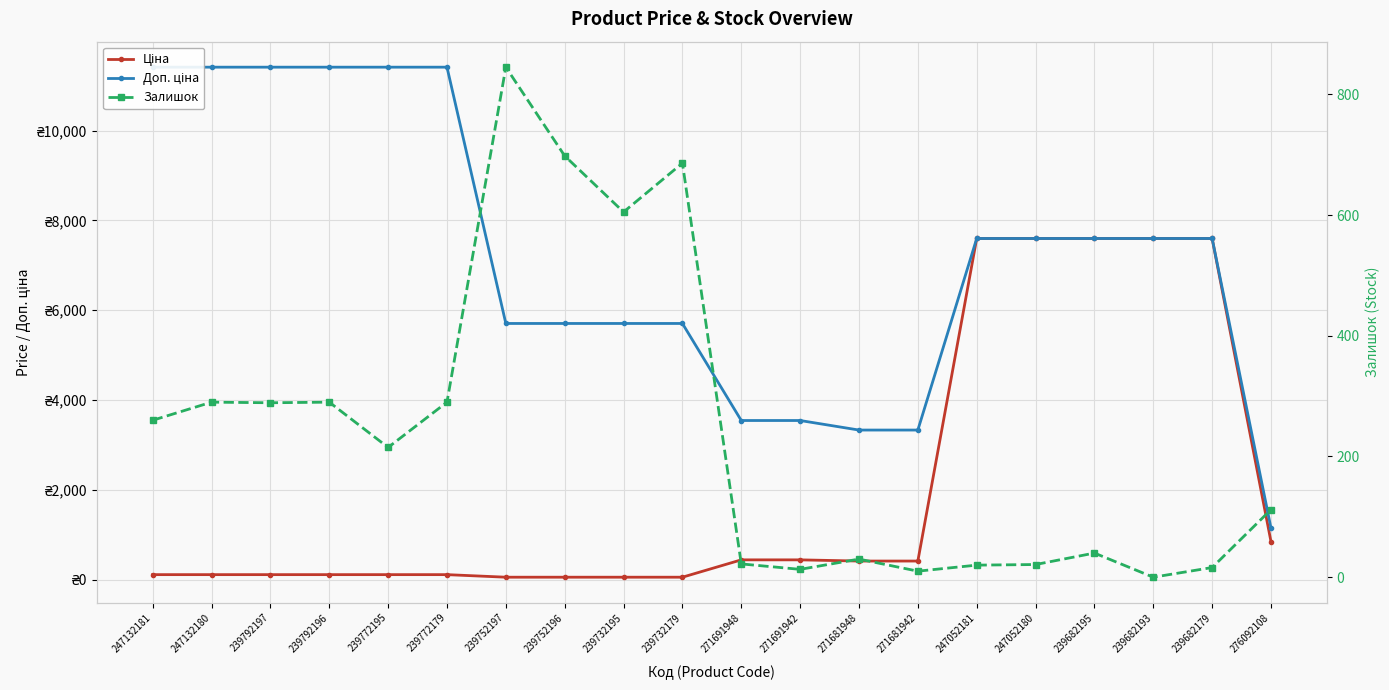

Reading left to right, what are all the values shown in this chart?

Ціна: 114.1	114.1	114.1	114.1	114.1	114.1	57.0	57.0	57.0	57.0	443.1	443.1	416.6	416.6	7596.5	7596.5	7596.5	7596.5	7596.5	848.4
Доп. ціна: 11410.0	11410.0	11410.0	11410.0	11410.0	11410.0	5705.0	5705.0	5705.0	5705.0	3545.0	3545.0	3332.5	3332.5	7596.5	7596.5	7596.5	7596.5	7596.5	1149.7
Залишок: 260.0	290.0	289.0	290.0	215.0	290.0	845.0	698.0	605.0	686.0	22.0	13.0	30.0	10.0	20.0	21.0	40.0	0.0	16.0	112.0